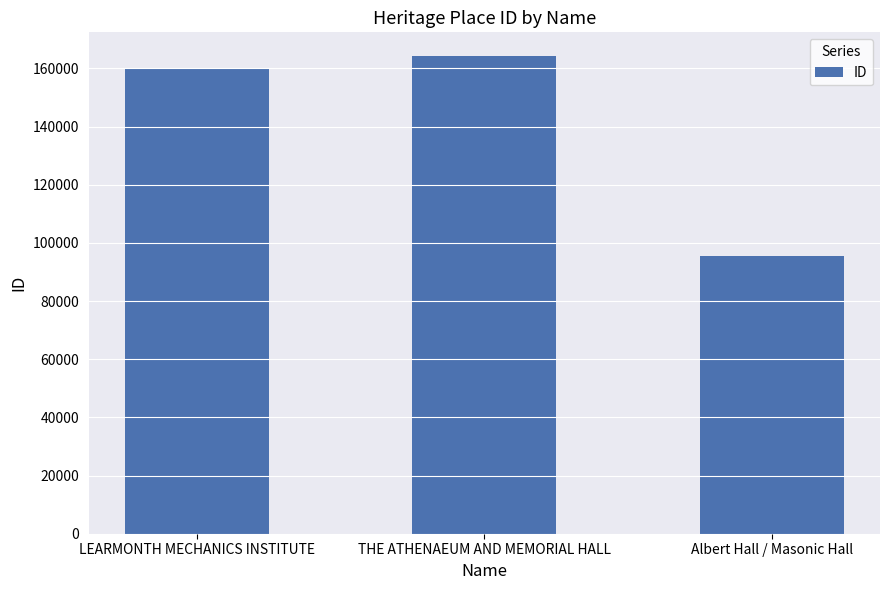

Between Albert Hall / Masonic Hall and LEARMONTH MECHANICS INSTITUTE, which is larger?

LEARMONTH MECHANICS INSTITUTE